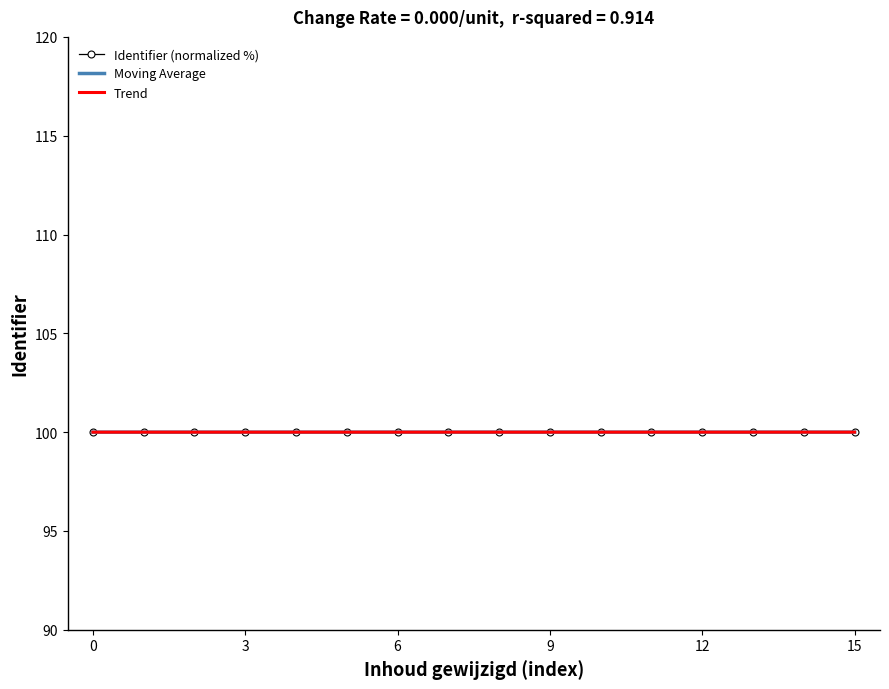

What is the smallest value displayed?

100.0